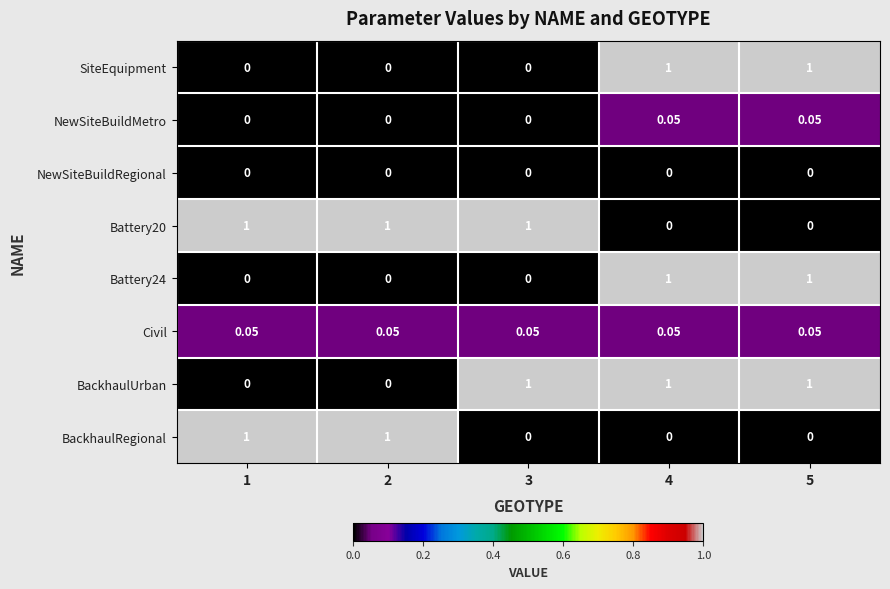

How many distinct data groups are displayed?

8